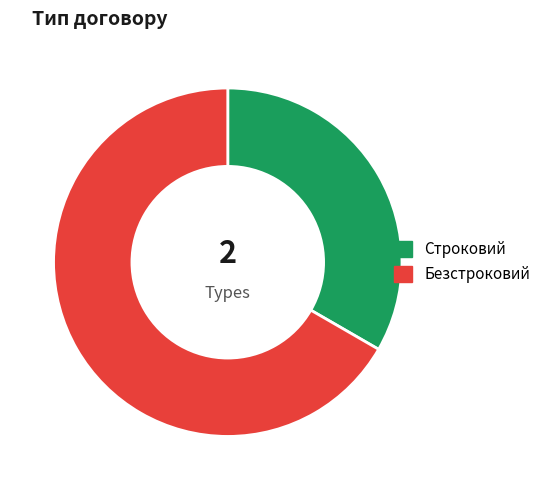

Rank the categories by value from highest to lowest.

Безстроковий, Строковий